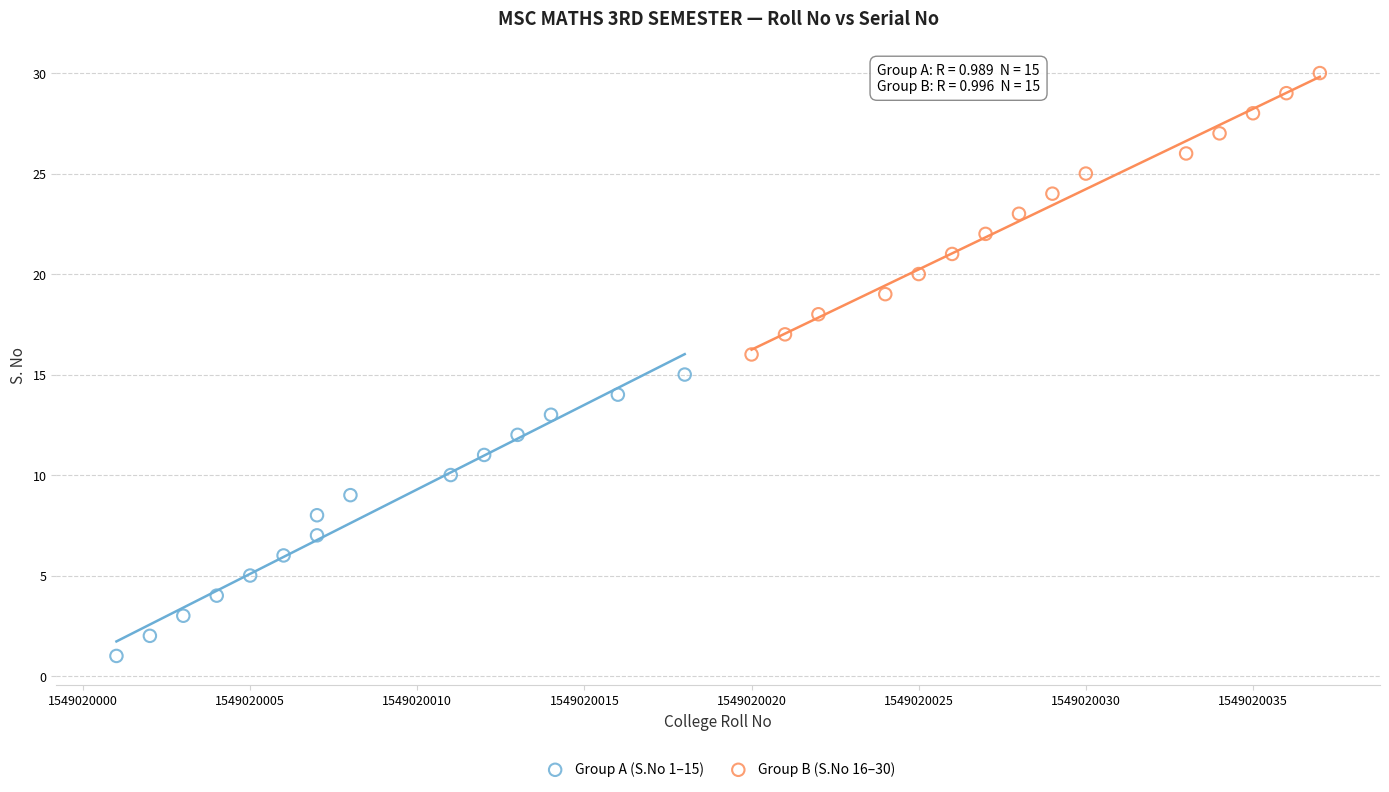

Which series reaches the maximum Y coordinate?

Group B (S.No 16–30)